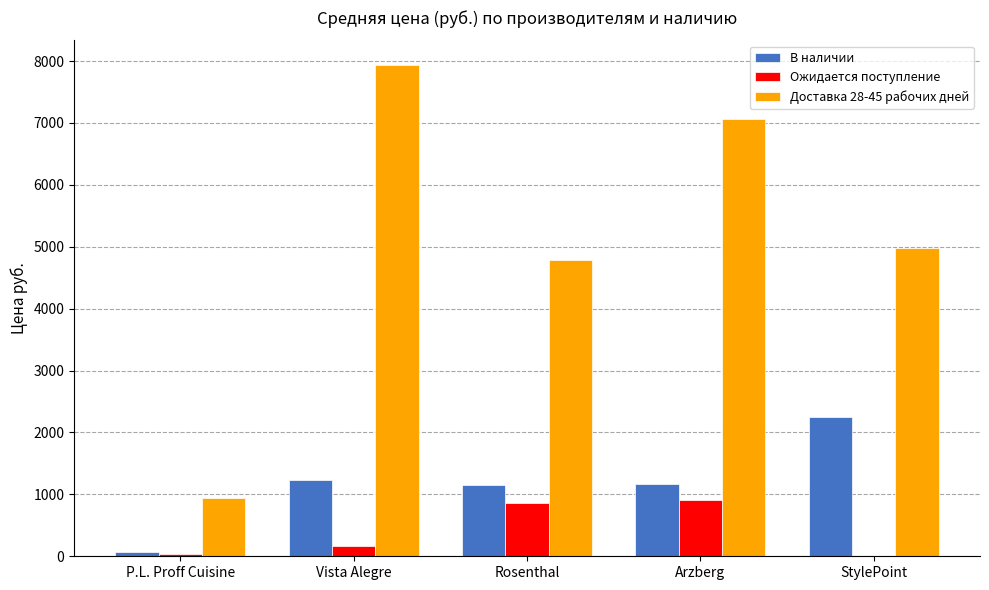

The value of Доставка 28-45 рабочих дней at StylePoint is 7242.5. True or false?

False